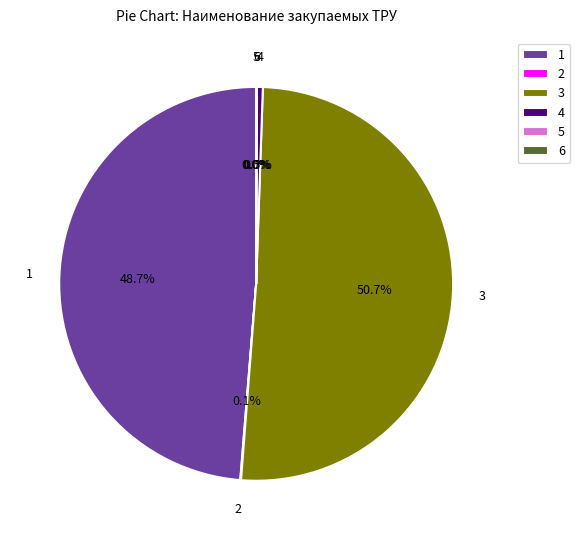

What is the largest slice in the pie chart?

3